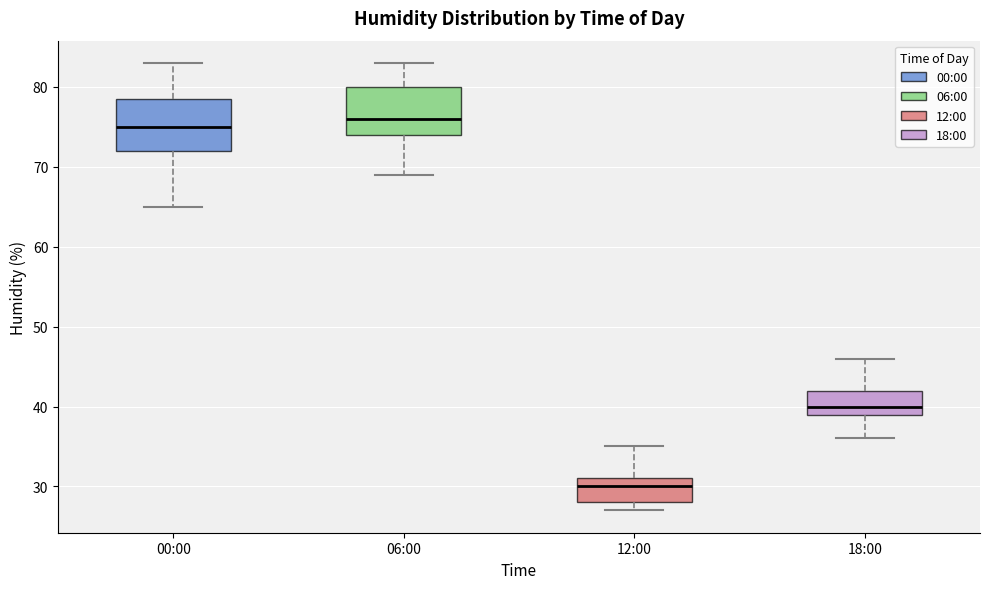

Where does the upper whisker of the box for 00:00 end on the y-axis? The values are not printed on the chart, so give them approximately, as read against the axis.

83